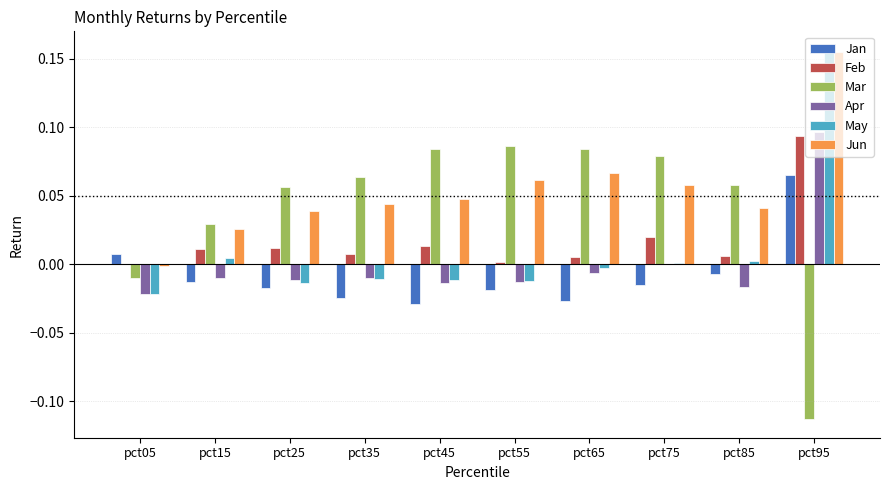

Which series changed the most between pct05 and pct45?

Mar